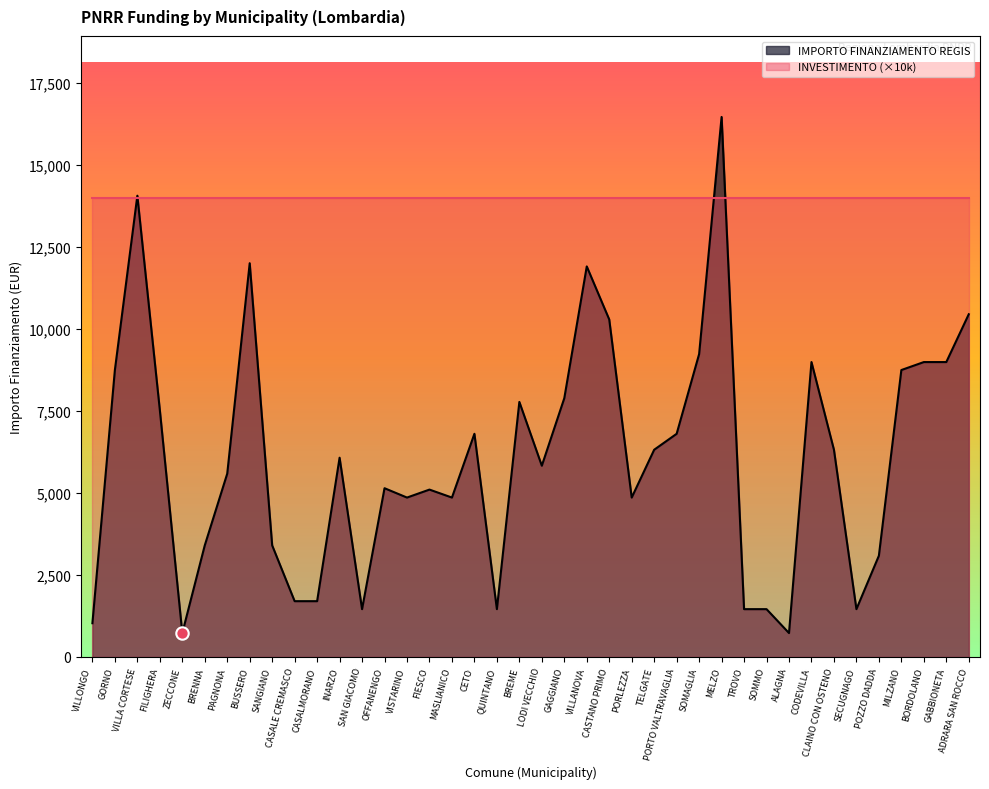

Approximately how many times larger is the value at CLAINO CON OSTENO compared to VILLANOVA?

0.5